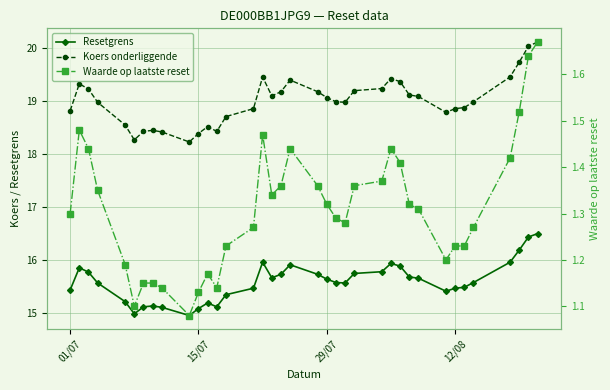

How many categories are shown in the chart?

37